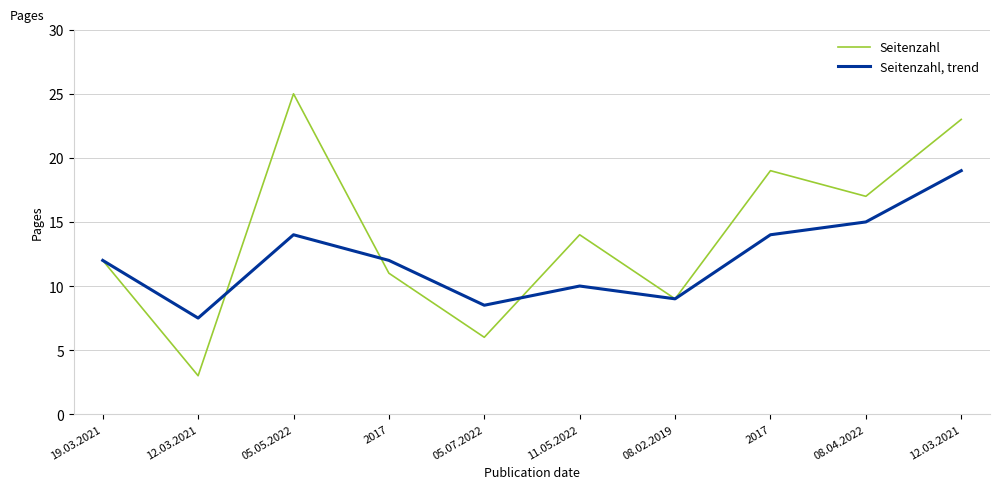

What are all the series names shown in the legend?

Seitenzahl, Seitenzahl, trend